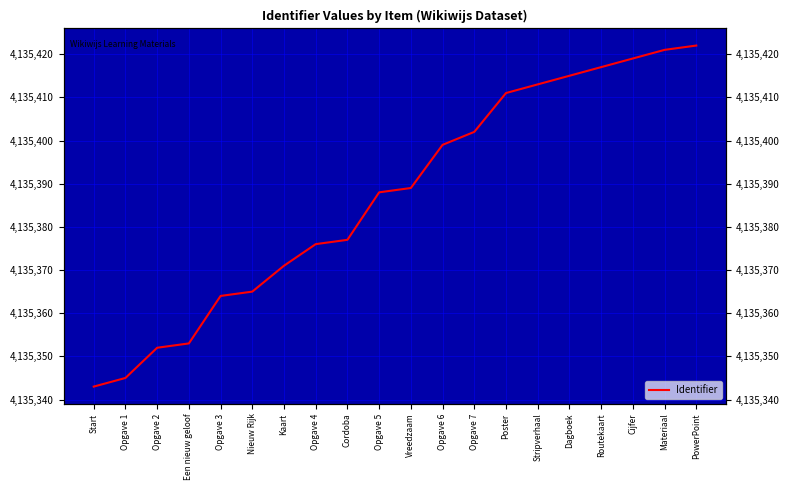

The value at Opgave 7 is 4135402. True or false?

True